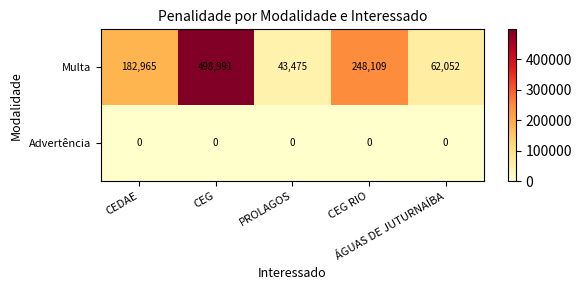

What is the sum of all Multa values?

1035592